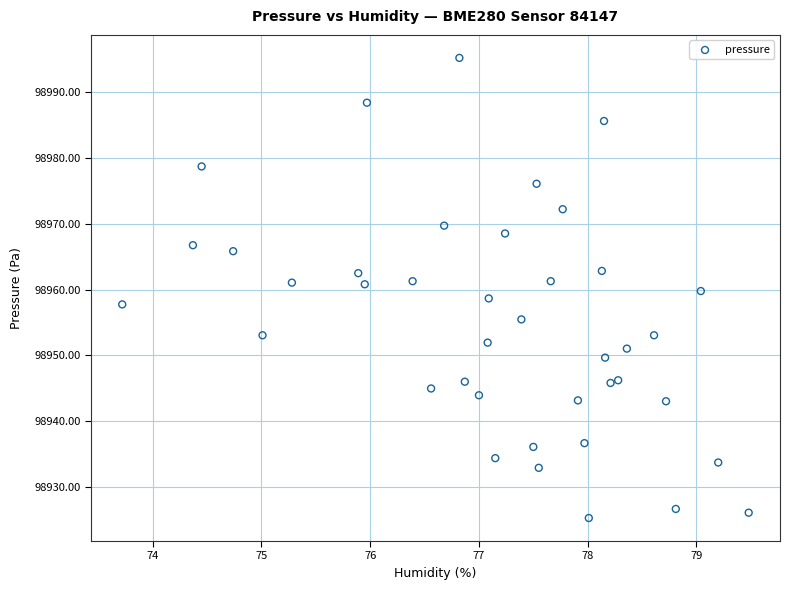

What is the range of Y values (max minus min)?

69.9